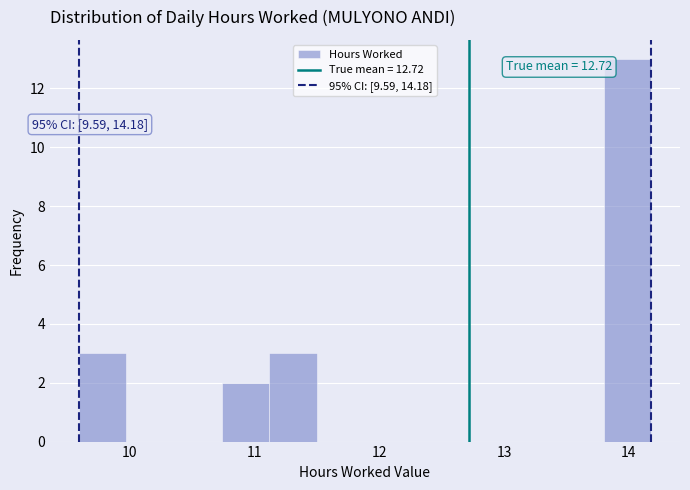

Around what value on the x-axis is the tallest bar? Give the approximate position of its centre, as read against the axis.

14.0